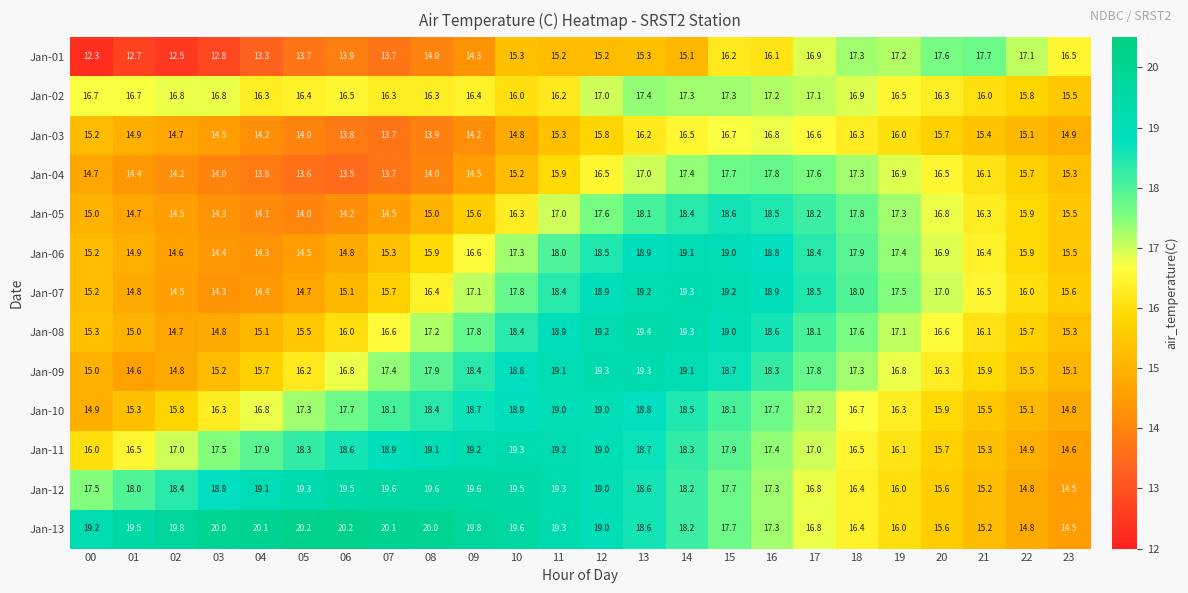

What is the difference between the highest and lowest values at 02?

7.3